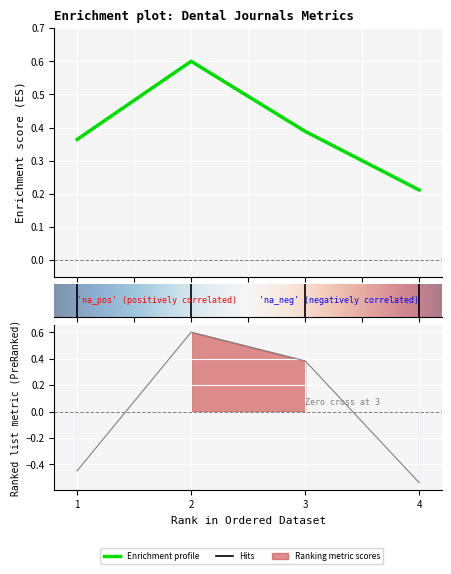

How many lines are shown in the chart?

2